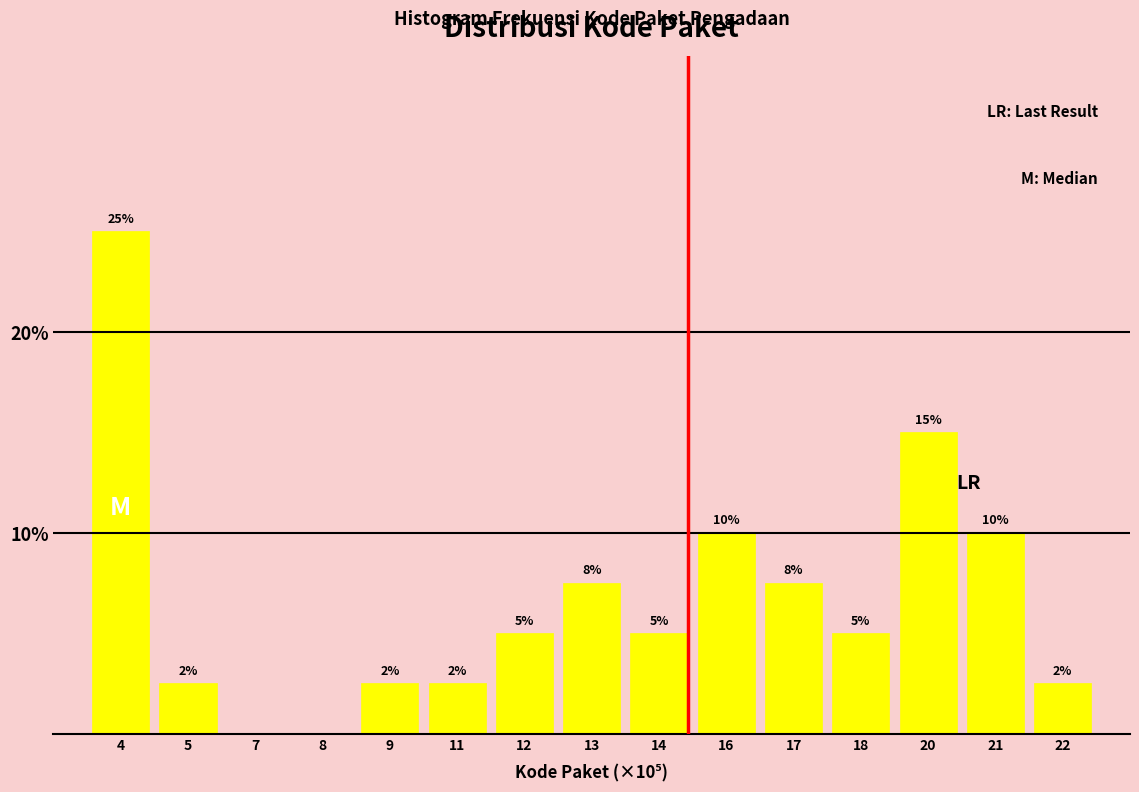

Is it true that the value at 5 is 2.5?

True